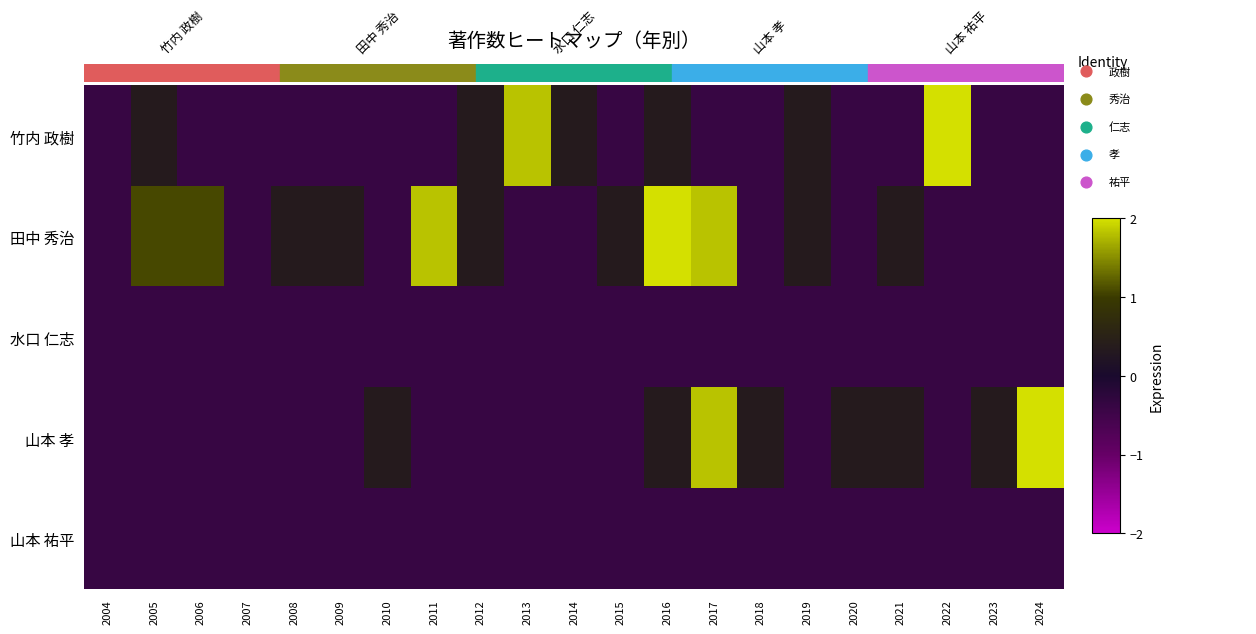

True or false: 田中 秀治 has a value of -0.5 at 2023.

False